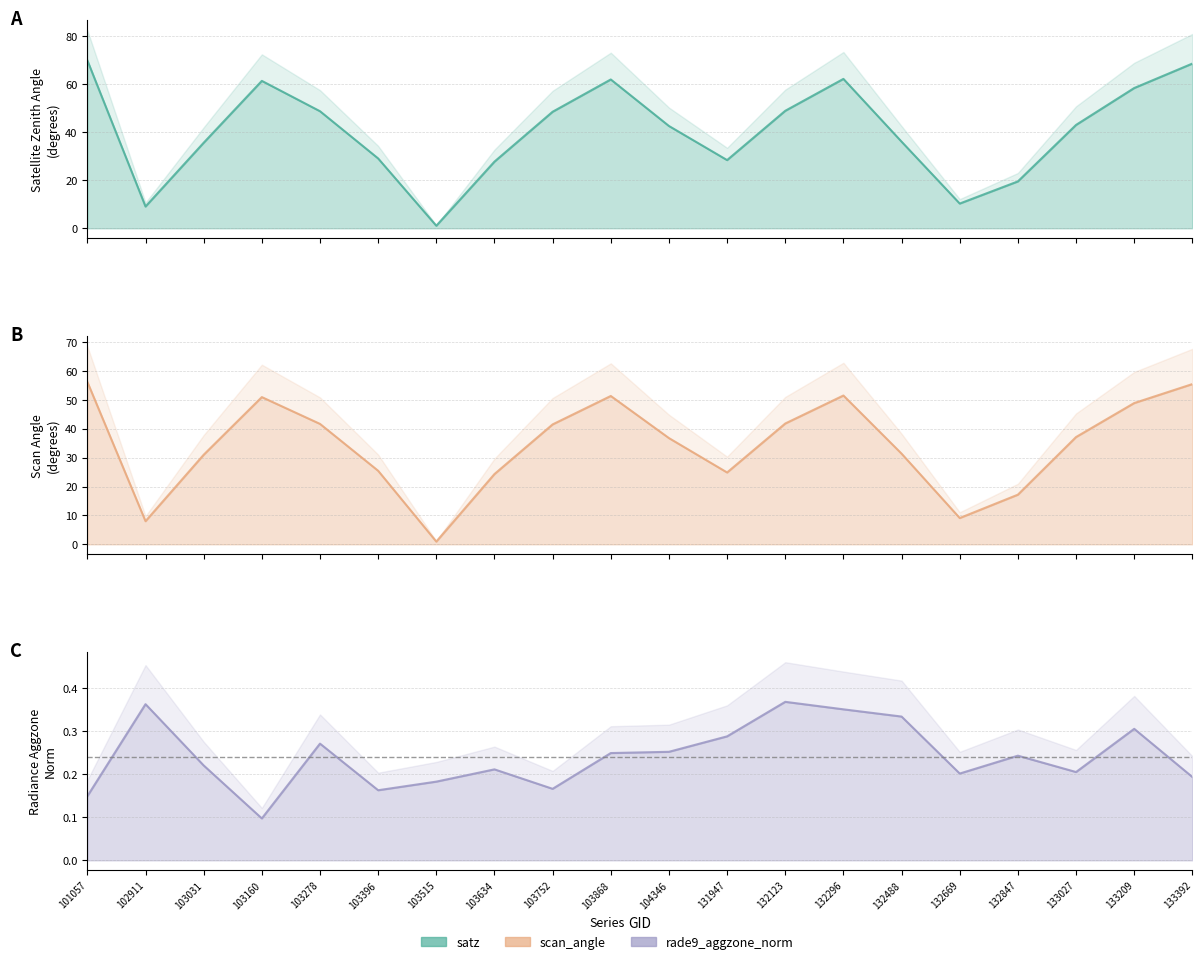

What is the value of the rade9_aggzone_norm point at the 16th from the left?

0.2